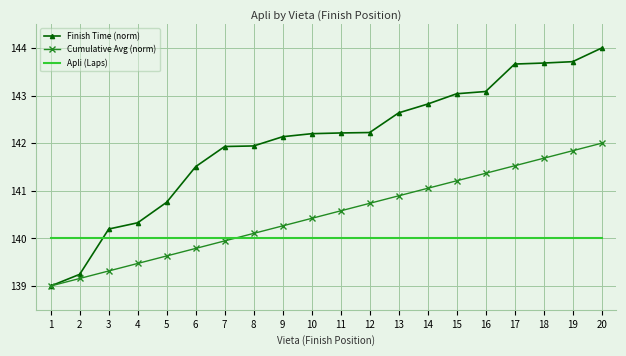

The Finish Time (norm) series shows 235.4 at 6. True or false?

False